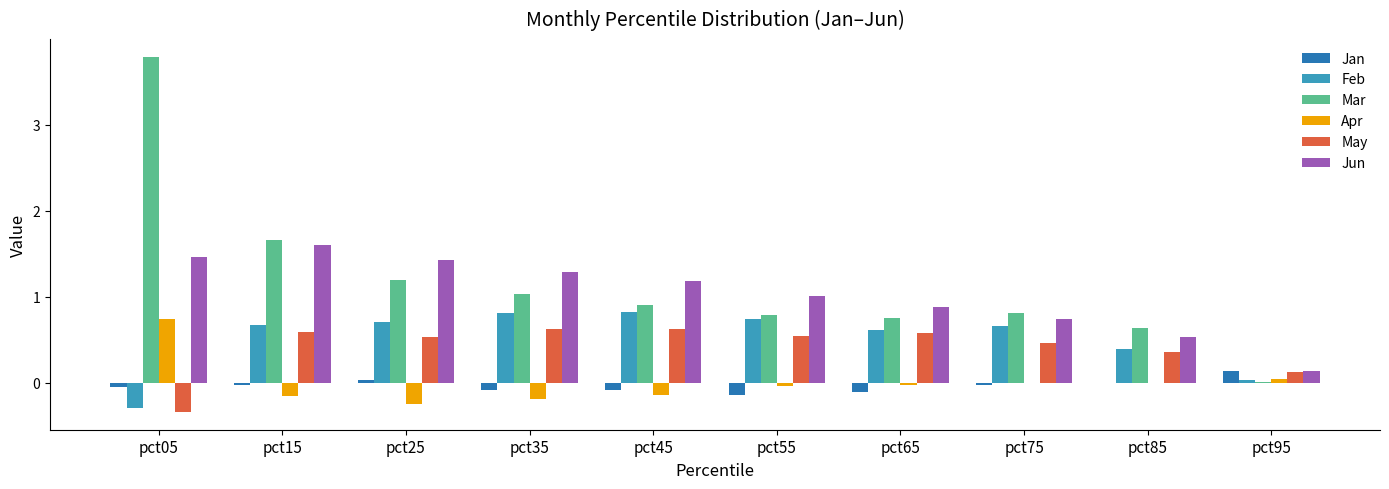

What are all the series names shown in the legend?

Jan, Feb, Mar, Apr, May, Jun